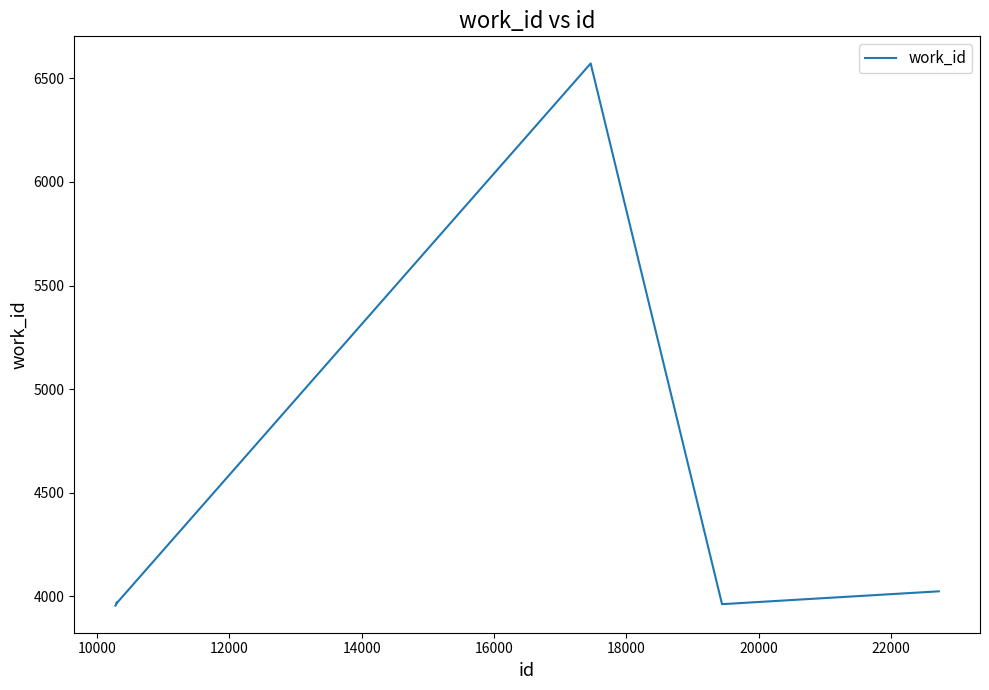

What is the difference between the second highest and second lowest values?

66